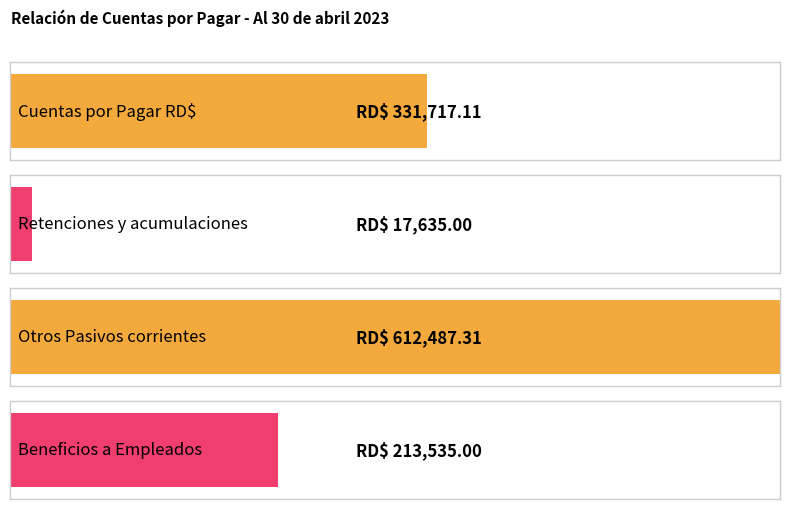

Reading left to right, transcribe all the data shown in this chart.

331717.1	17635.0	612487.3	213535.0